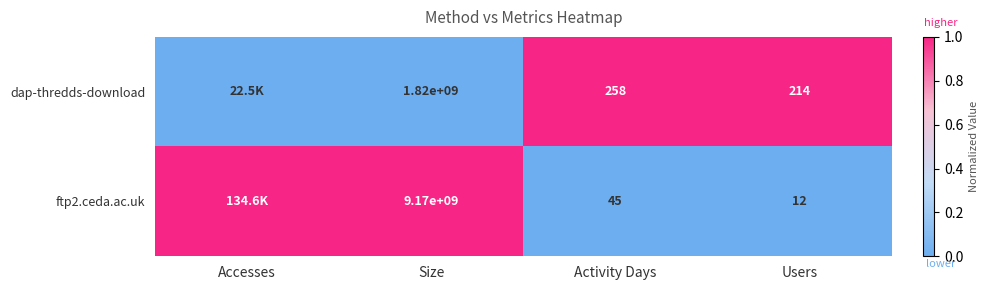

At Activity Days, list the series in order from smallest to largest.

ftp2.ceda.ac.uk, dap-thredds-download